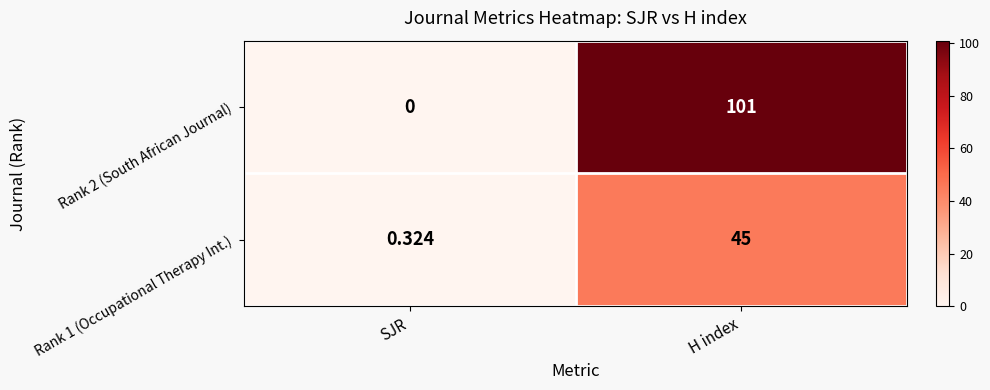

At which label is Rank 2 (South African Journal) closest to 50?

SJR